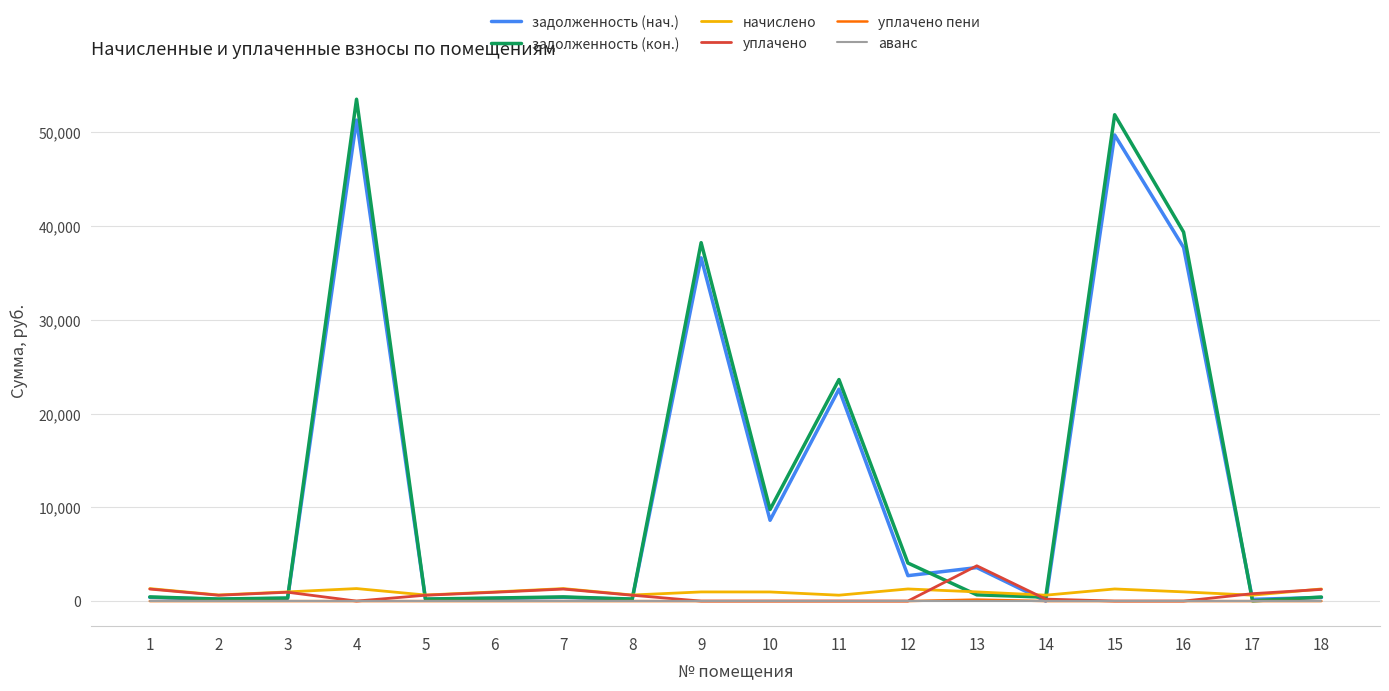

The value of уплачено пени at 9 is 0.0. True or false?

True